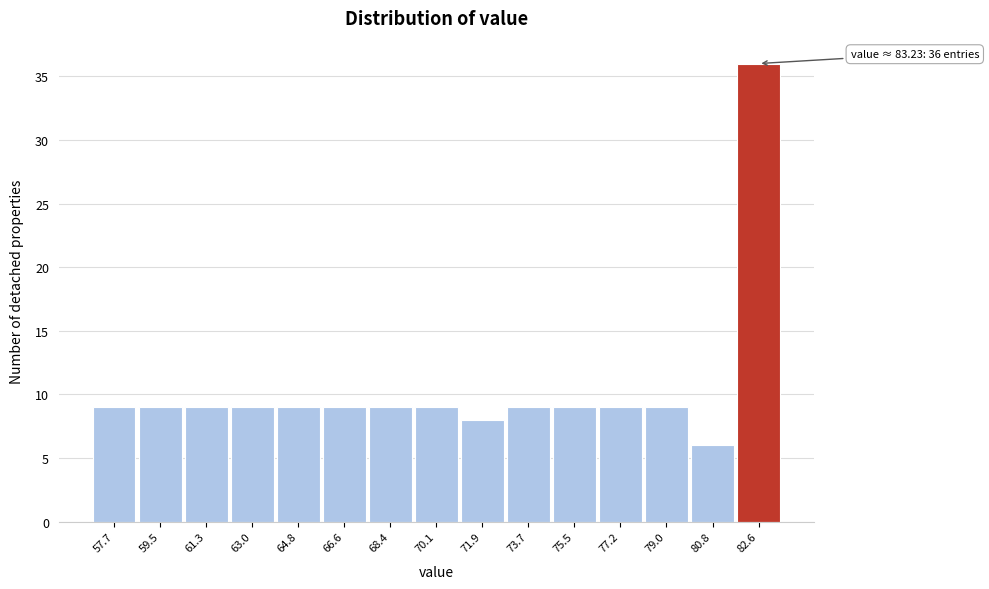

Reading right to left, what are all the values shown in this chart?

82.6=36	80.8=6	79.0=9	77.2=9	75.5=9	73.7=9	71.9=8	70.1=9	68.4=9	66.6=9	64.8=9	63.0=9	61.3=9	59.5=9	57.7=9